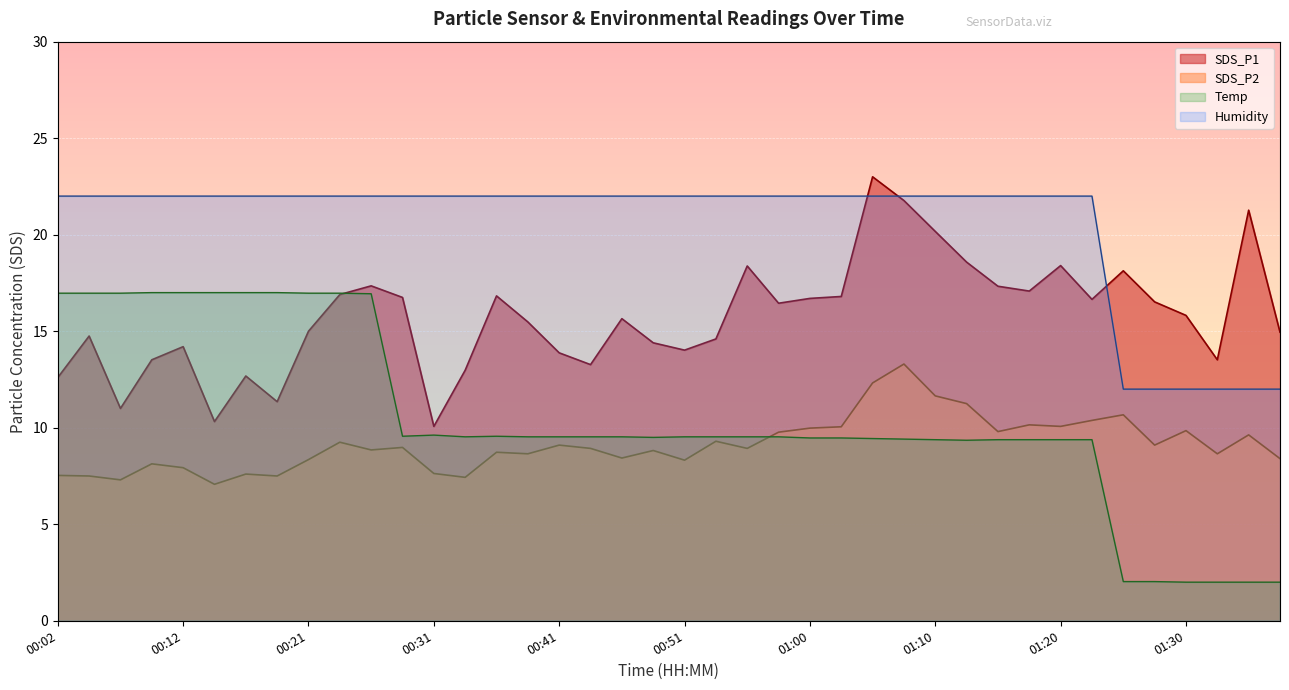

What is the label of the 4th point from the right?

01:30